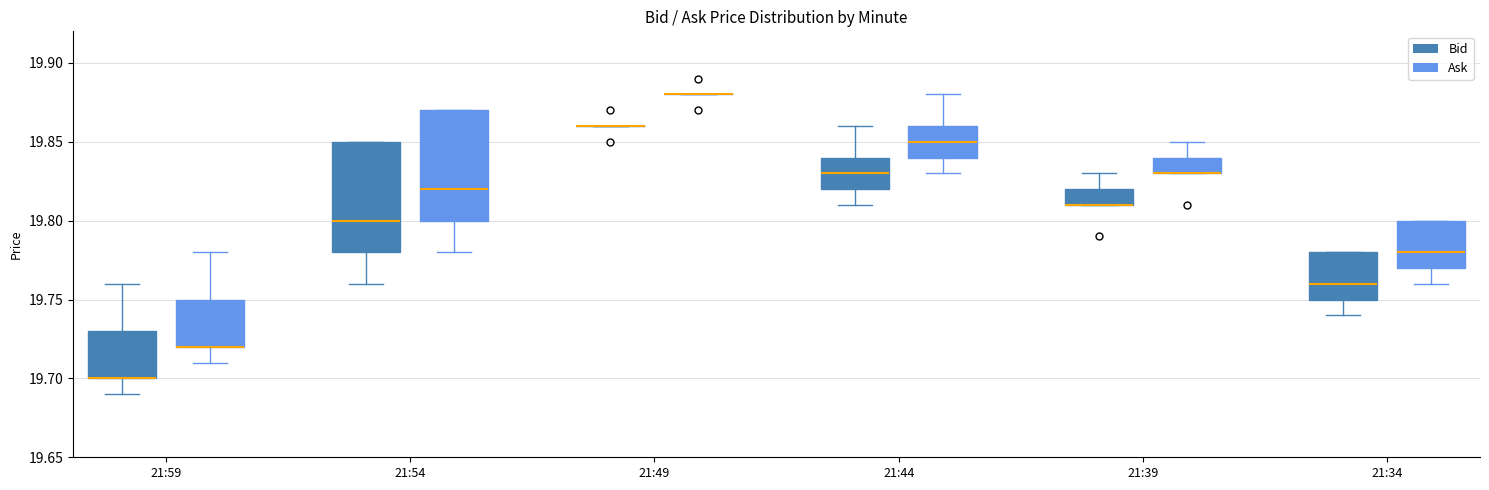

Reading left to right, read every box against the y-axis: the position of its median line, the range the box covers, and the ends of its whiskers. The values are not printed on the chart, so give them approximately, as read against the axis.

21:59 (Bid): median 19.70 (drawn on the box's lower edge), box 19.70 to 19.73, whiskers 19.69 to 19.76
21:59 (Ask): median 19.72 (drawn on the box's lower edge), box 19.72 to 19.75, whiskers 19.71 to 19.78
21:54 (Bid): median 19.80, box 19.78 to 19.85, whiskers 19.76 to 19.85
21:54 (Ask): median 19.82, box 19.80 to 19.87, whiskers 19.78 to 19.87
21:49 (Bid): box collapsed to a line at 19.86, whiskers 19.86 to 19.86
21:49 (Ask): box collapsed to a line at 19.88, whiskers 19.88 to 19.88
21:44 (Bid): median 19.83, box 19.82 to 19.84, whiskers 19.81 to 19.86
21:44 (Ask): median 19.85, box 19.84 to 19.86, whiskers 19.83 to 19.88
21:39 (Bid): median 19.81 (drawn on the box's lower edge), box 19.81 to 19.82, whiskers 19.81 to 19.83
21:39 (Ask): median 19.83 (drawn on the box's lower edge), box 19.83 to 19.84, whiskers 19.83 to 19.85
21:34 (Bid): median 19.76, box 19.75 to 19.78, whiskers 19.74 to 19.78
21:34 (Ask): median 19.78, box 19.77 to 19.80, whiskers 19.76 to 19.80